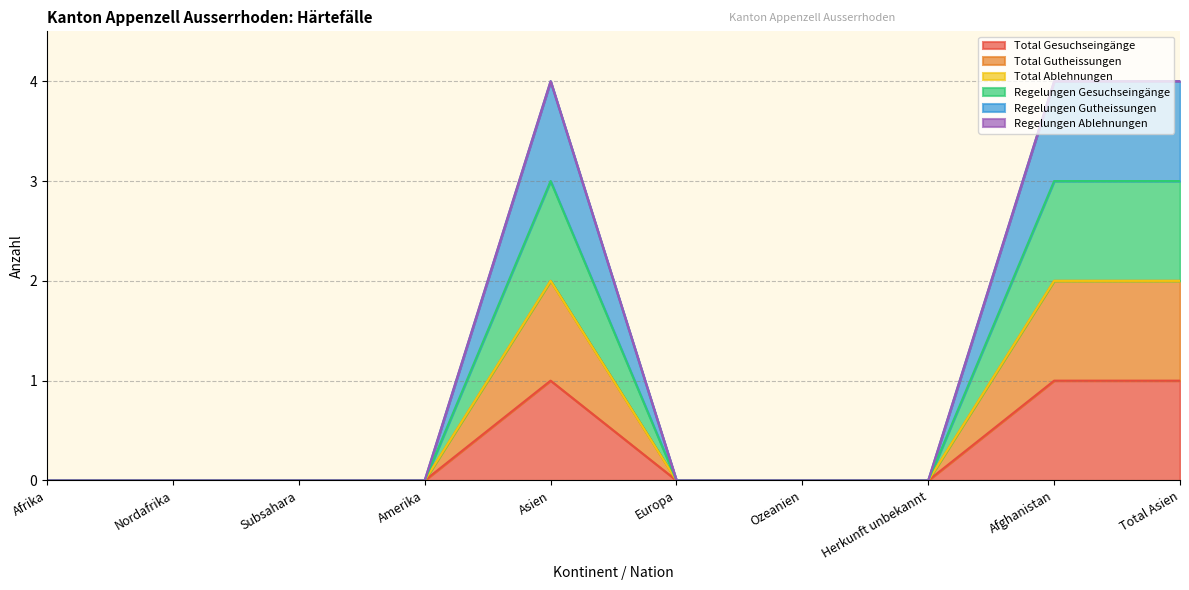

At which label does Regelungen Gesuchseingänge reach its minimum?

Afrika